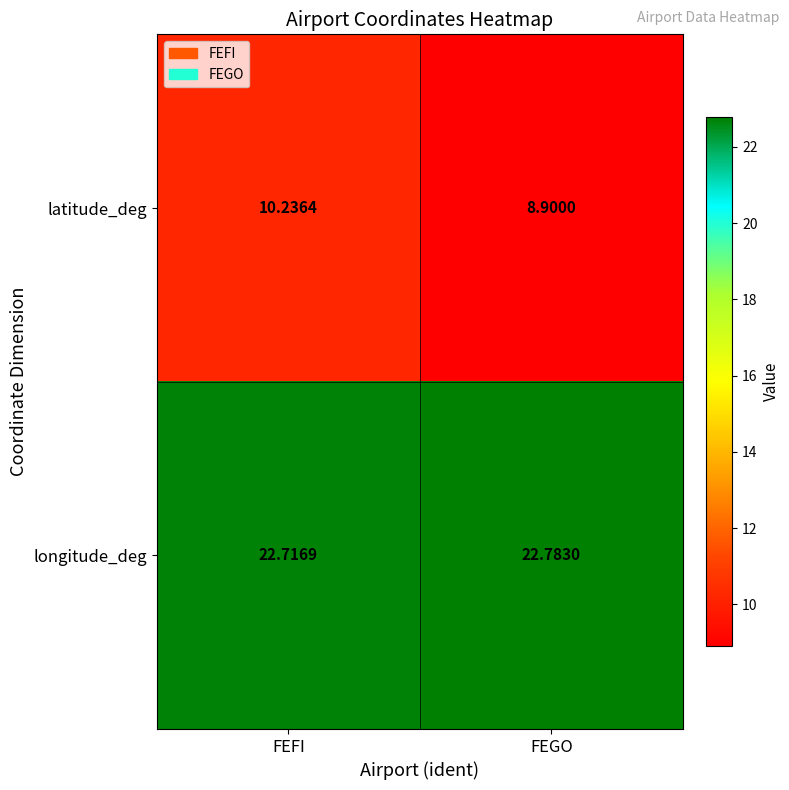

Rank the series by their average value, from highest to lowest.

longitude_deg, latitude_deg